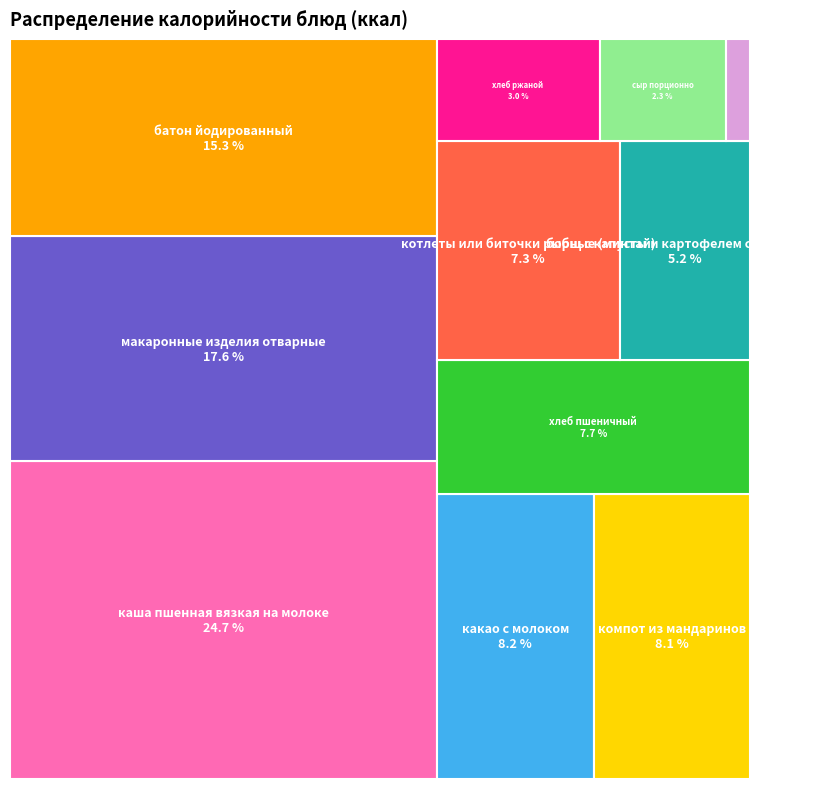

Does какао с молоком represent more than half of the total?

No